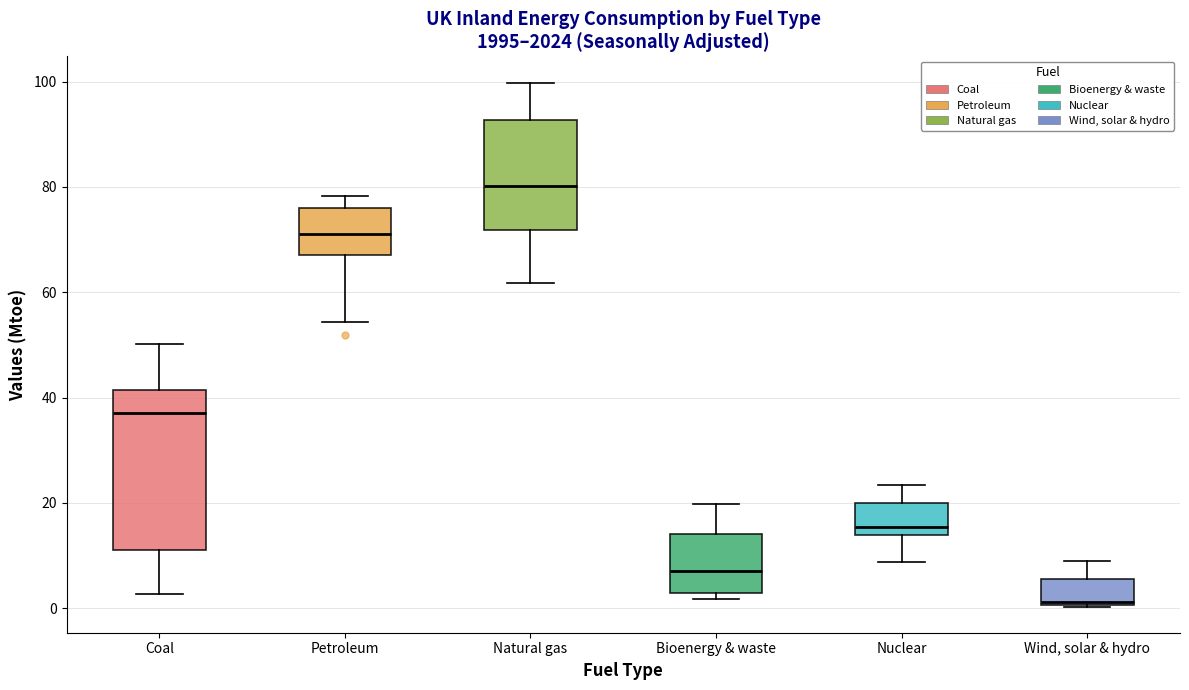

Where does the lower whisker of the box for Natural gas end on the y-axis? The values are not printed on the chart, so give them approximately, as read against the axis.

62